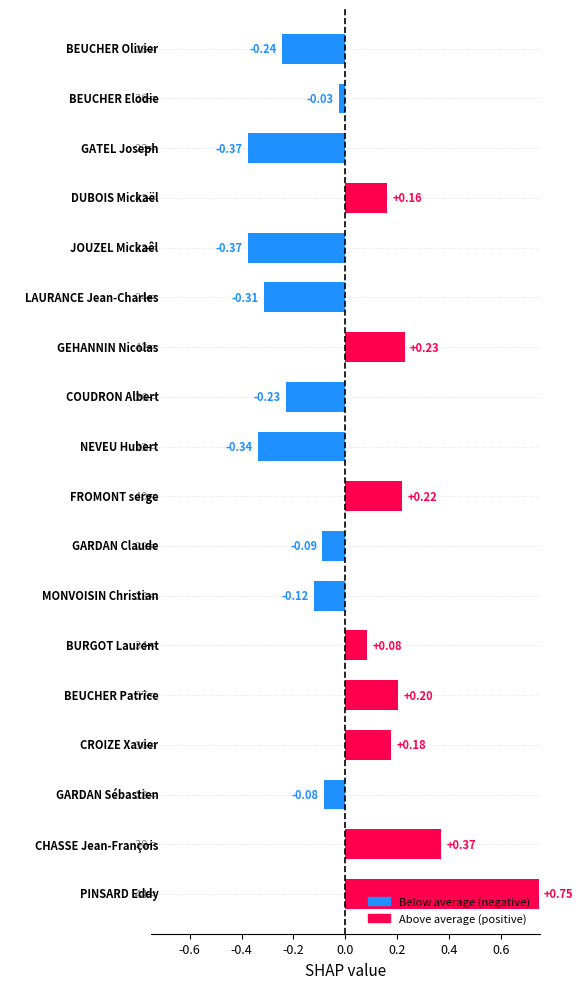

What is the difference between the second highest and minimum values?

0.7